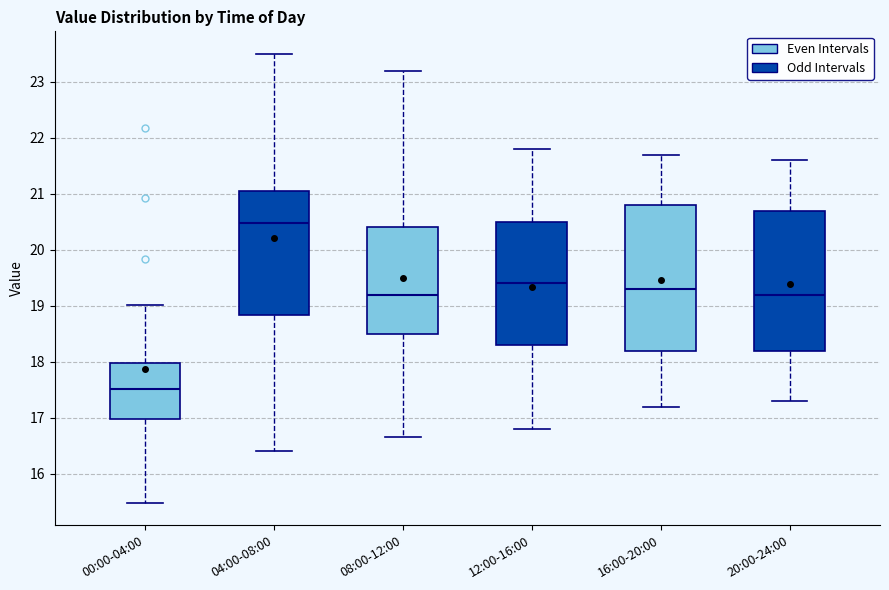

Reading left to right, read every box against the y-axis: the position of its median line, the range the box covers, and the ends of its whiskers. The values are not printed on the chart, so give them approximately, as read against the axis.

00:00-04:00: median 17.5, box 17.0 to 18.0, whiskers 15.5 to 19.0
04:00-08:00: median 20.5, box 18.8 to 21.1, whiskers 16.4 to 23.5
08:00-12:00: median 19.2, box 18.5 to 20.4, whiskers 16.7 to 23.2
12:00-16:00: median 19.4, box 18.3 to 20.5, whiskers 16.8 to 21.8
16:00-20:00: median 19.3, box 18.2 to 20.8, whiskers 17.2 to 21.7
20:00-24:00: median 19.2, box 18.2 to 20.7, whiskers 17.3 to 21.6